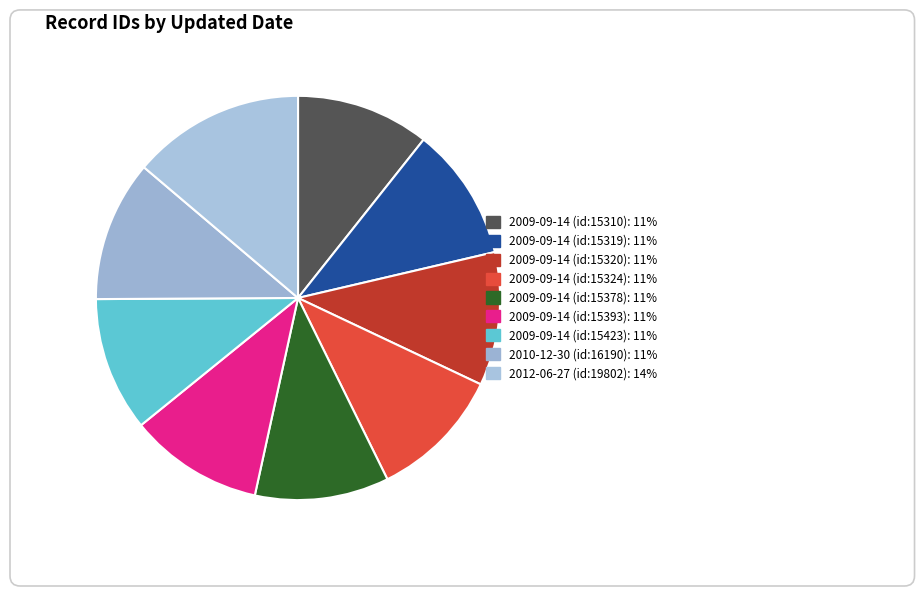

Does any single category account for the majority?

No